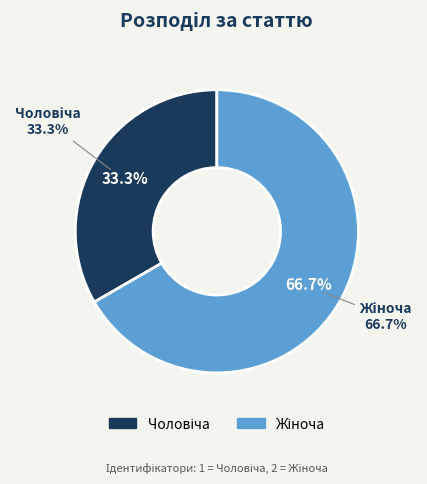

To the nearest percent, what is the combined percentage of Жіноча and Чоловіча?

100%